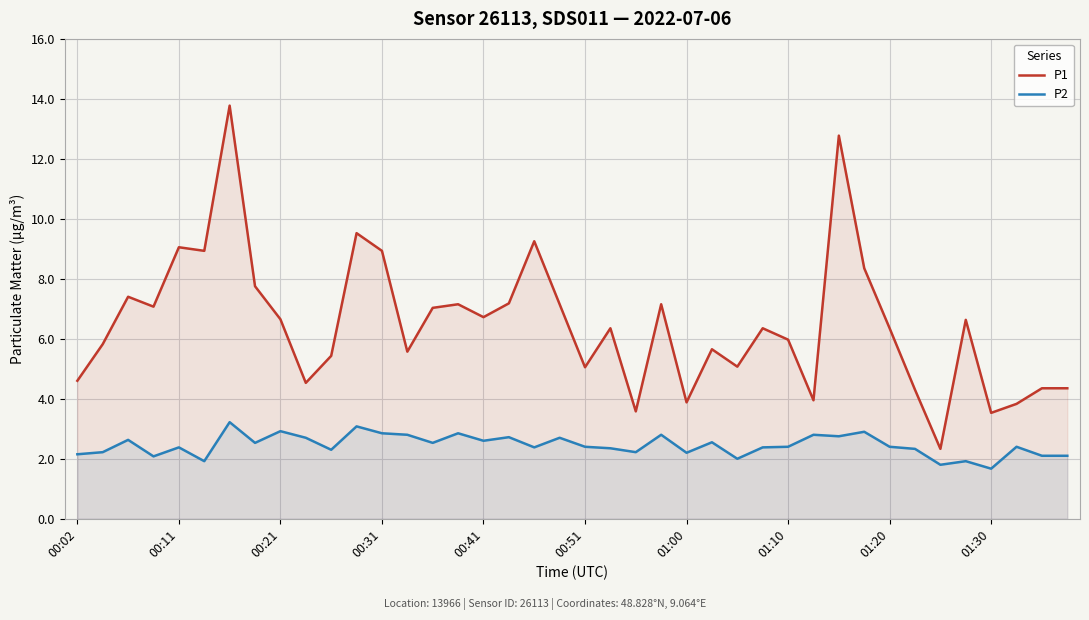

Does the chart display data point markers on the line(s)?

No